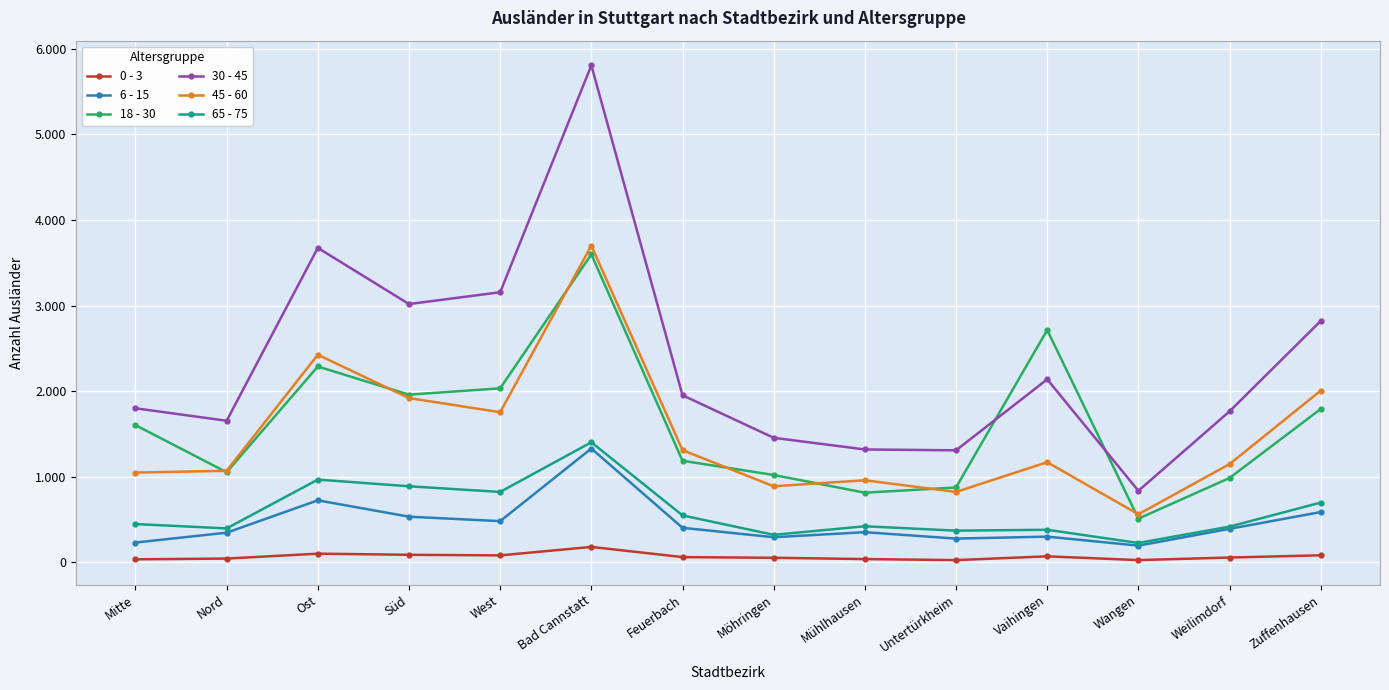

What are all the series names shown in the legend?

0 - 3, 6 - 15, 18 - 30, 30 - 45, 45 - 60, 65 - 75